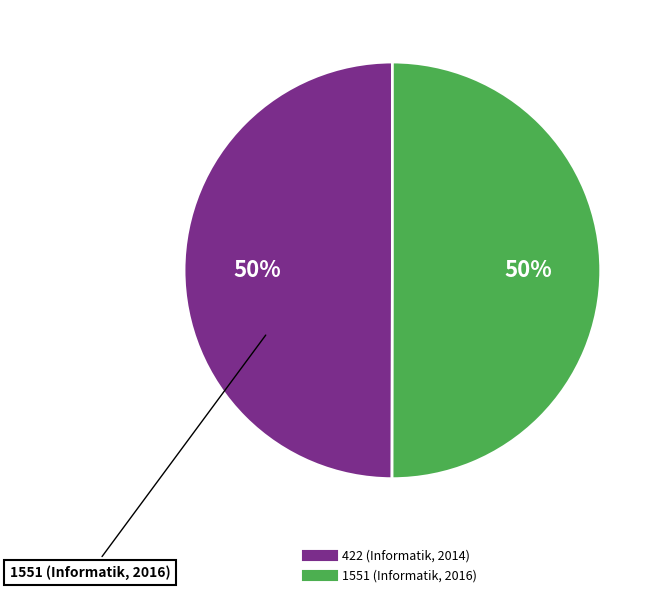

True or false: 422 (Informatik, 2014) accounts for 58% of the total.

False